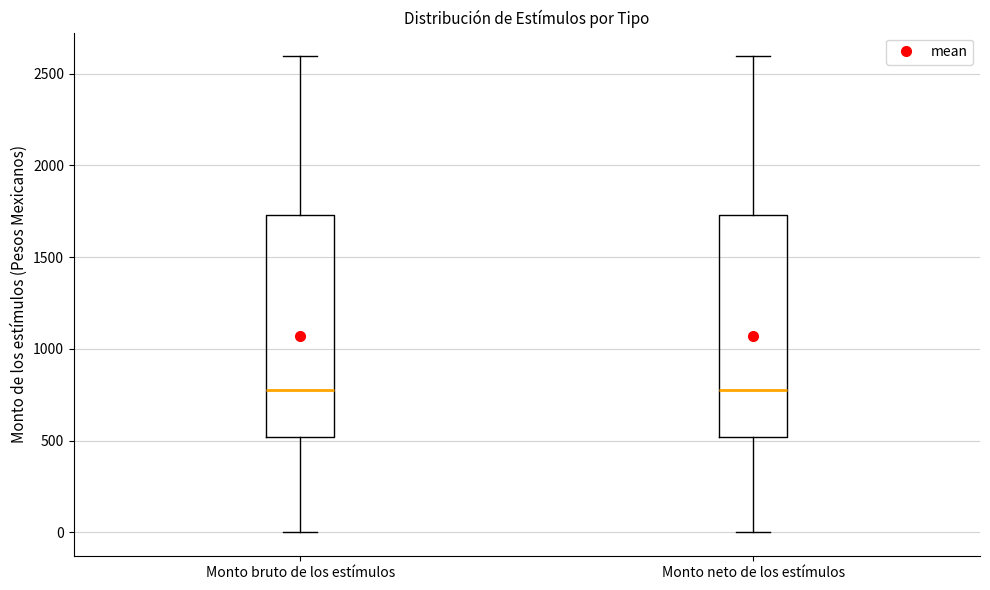

Where does the lower whisker of the box for Monto bruto de los estímulos end on the y-axis? The values are not printed on the chart, so give them approximately, as read against the axis.

0